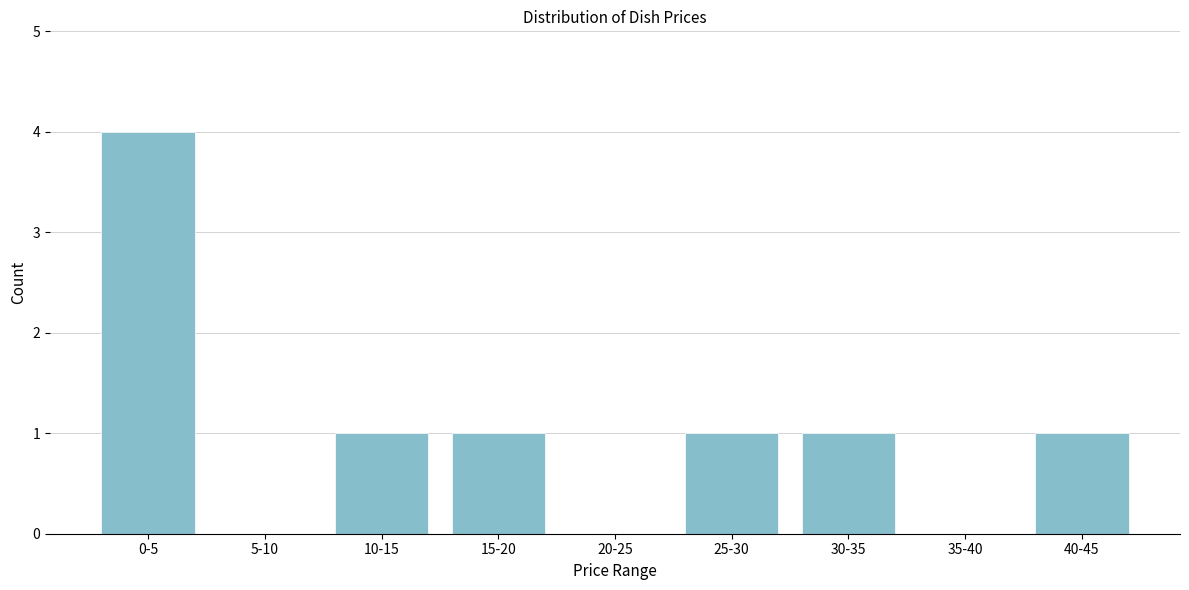

Reading left to right, what are all the values shown in this chart?

0-5=4	5-10=0	10-15=1	15-20=1	20-25=0	25-30=1	30-35=1	35-40=0	40-45=1